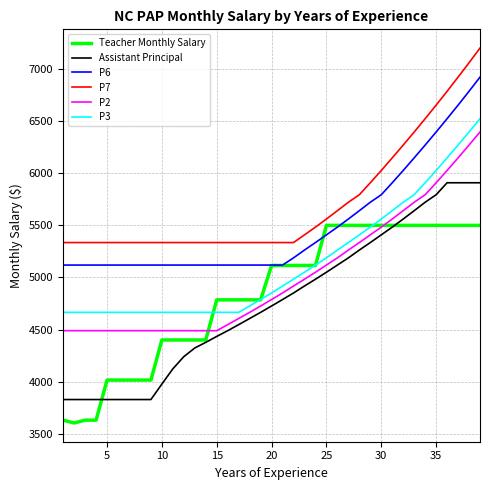

Which series has the largest range (max minus min)?

Assistant Principal